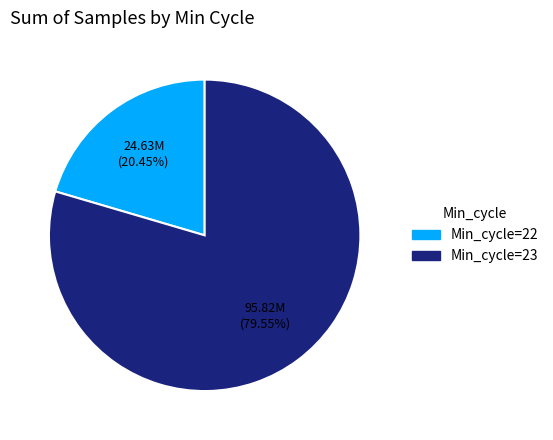

Is there any slice that represents more than half of the pie?

Yes